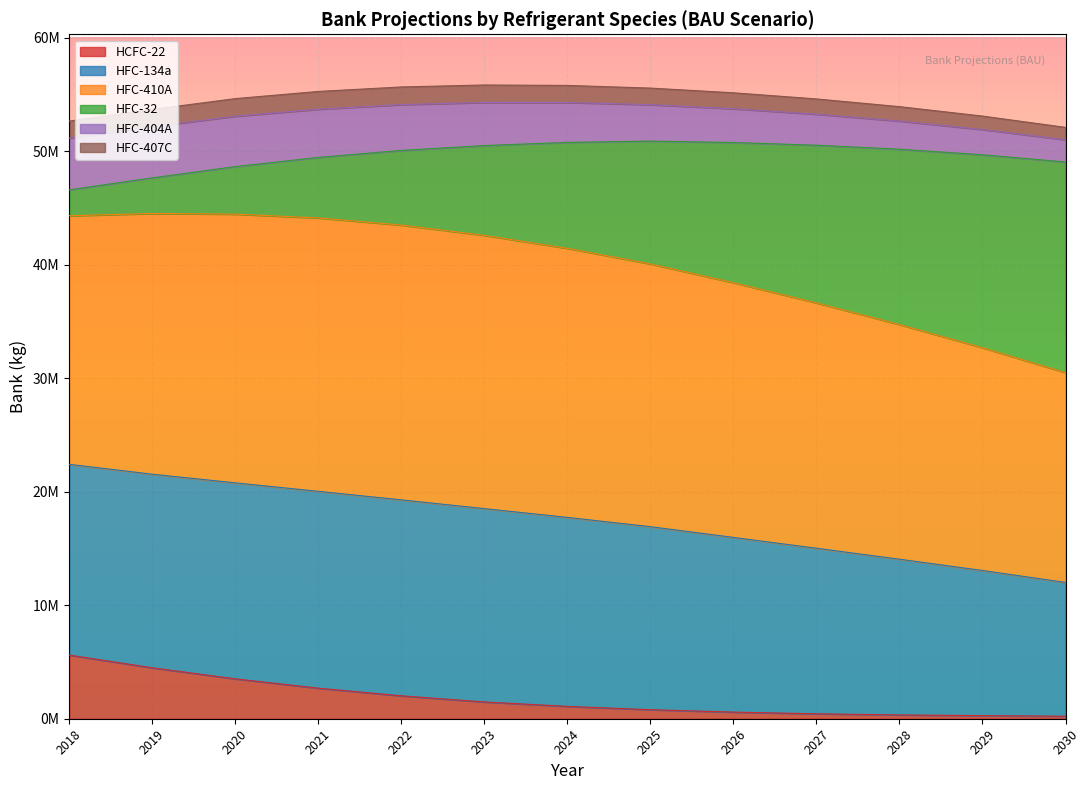

True or false: HFC-32 has more than 2 points higher than both neighbors.

False